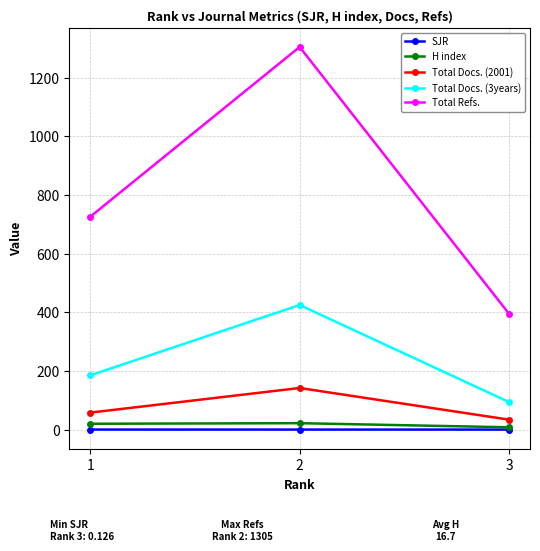

What is the approximate value of SJR at 2?

0.2